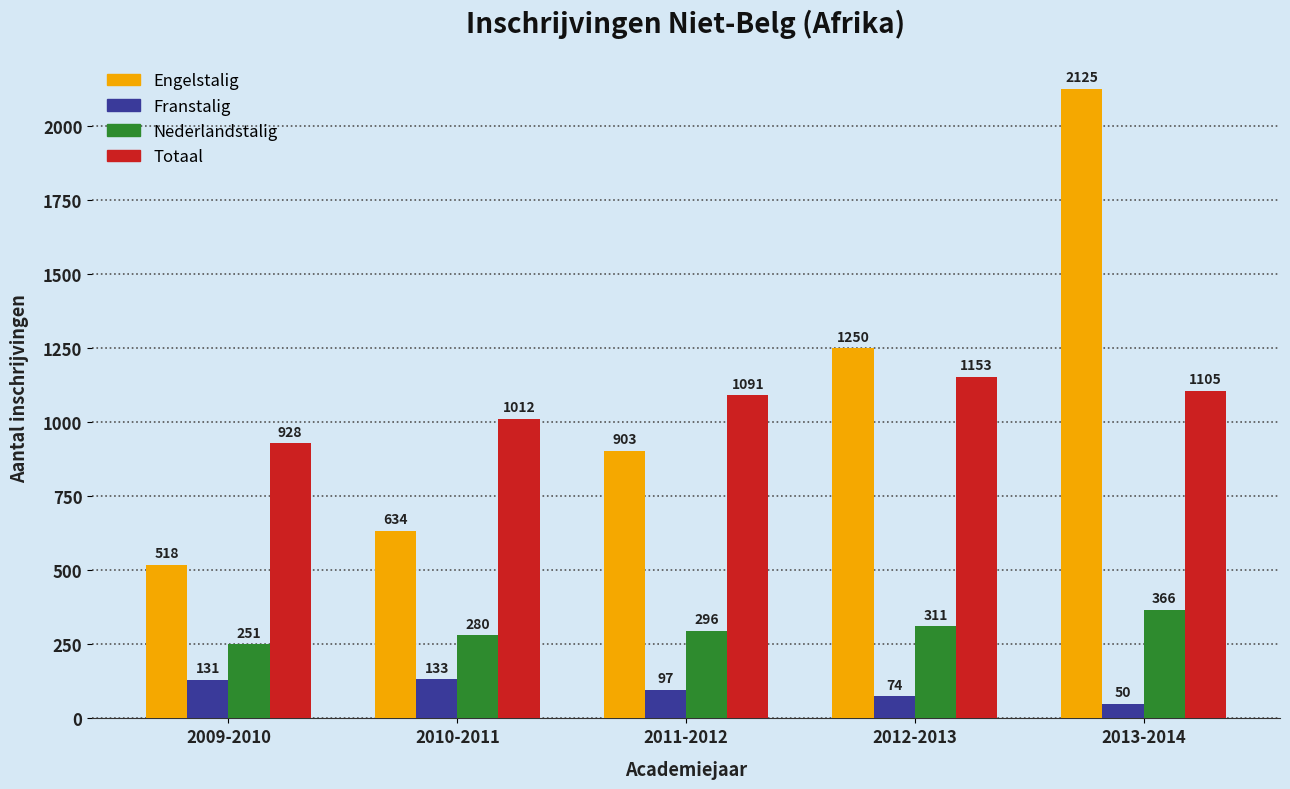

Reading left to right, extract all data points from this chart.

Engelstalig: 518	634	903	1250	2125
Franstalig: 131	133	97	74	50
Nederlandstalig: 251	280	296	311	366
Totaal: 928	1012	1091	1153	1105